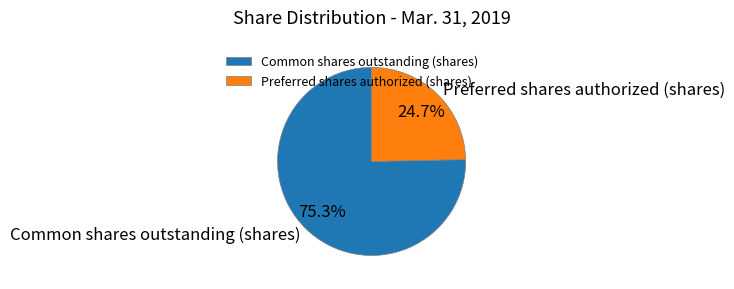

To the nearest percent, what portion does Common shares outstanding (shares) represent?

75%